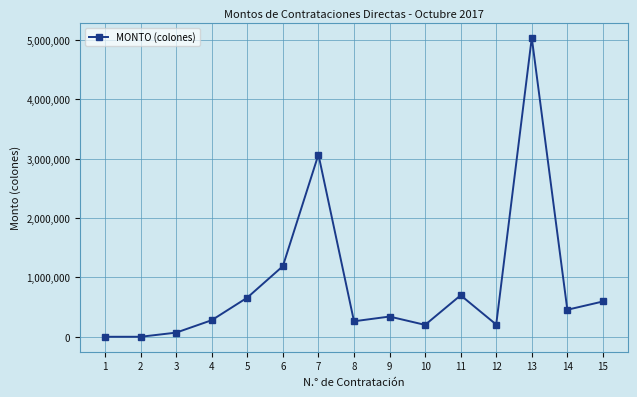

What is the average value?

871177.4